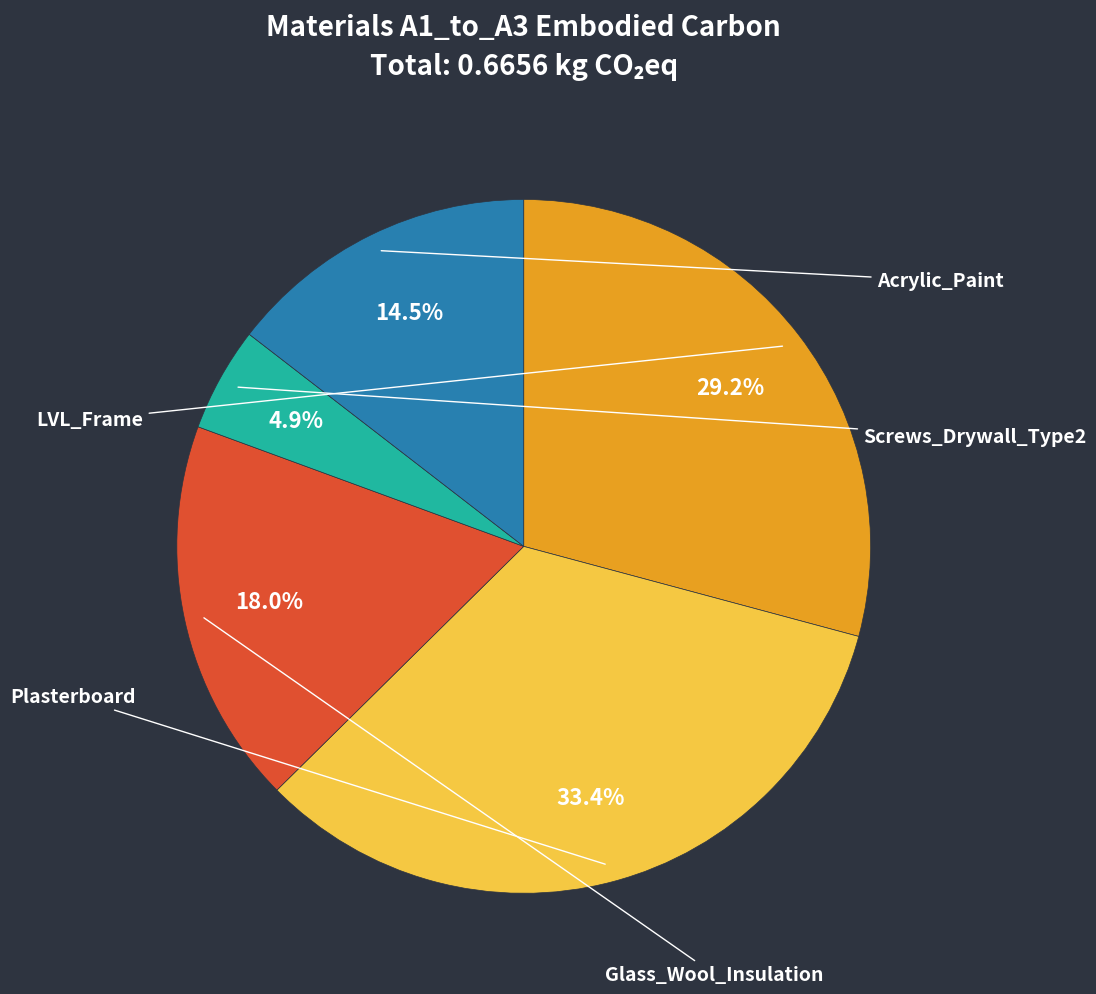

Is the sum of Screws_Drywall_Type2 and Glass_Wool_Insulation greater than half?

No